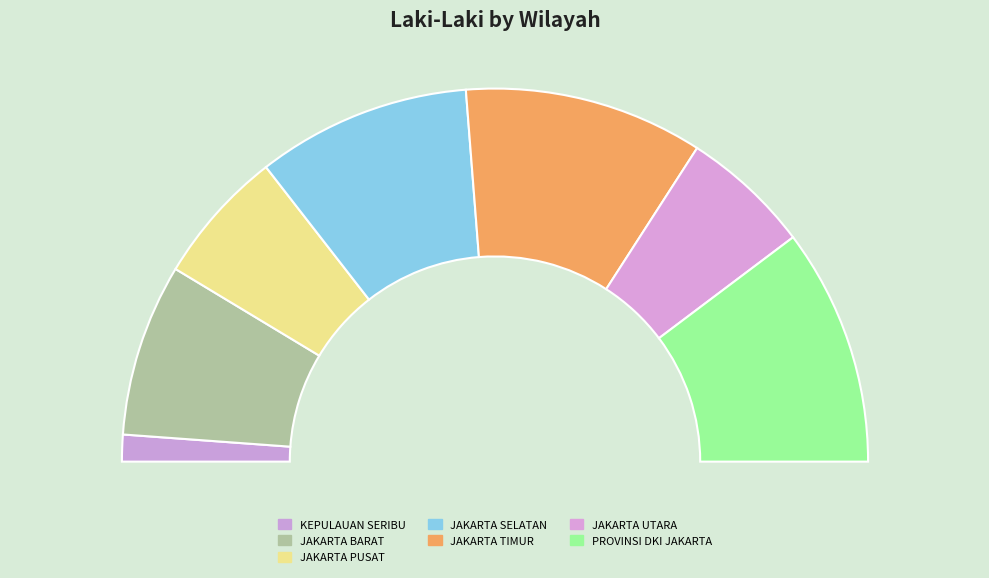

Is it true that JAKARTA TIMUR is 21% of the pie?

True